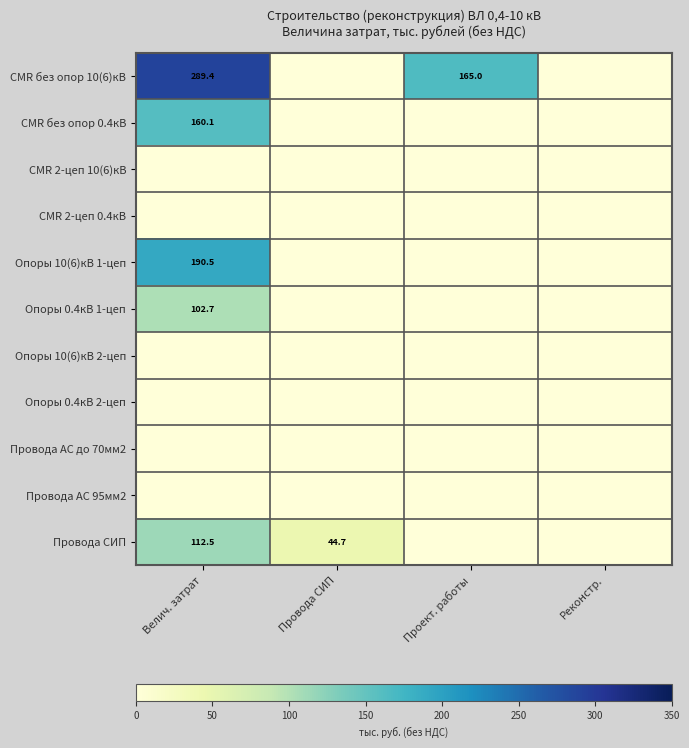

Is it true that Опоры 10(6)кВ 1-цеп equals 47.1 at Велич. затрат?

False